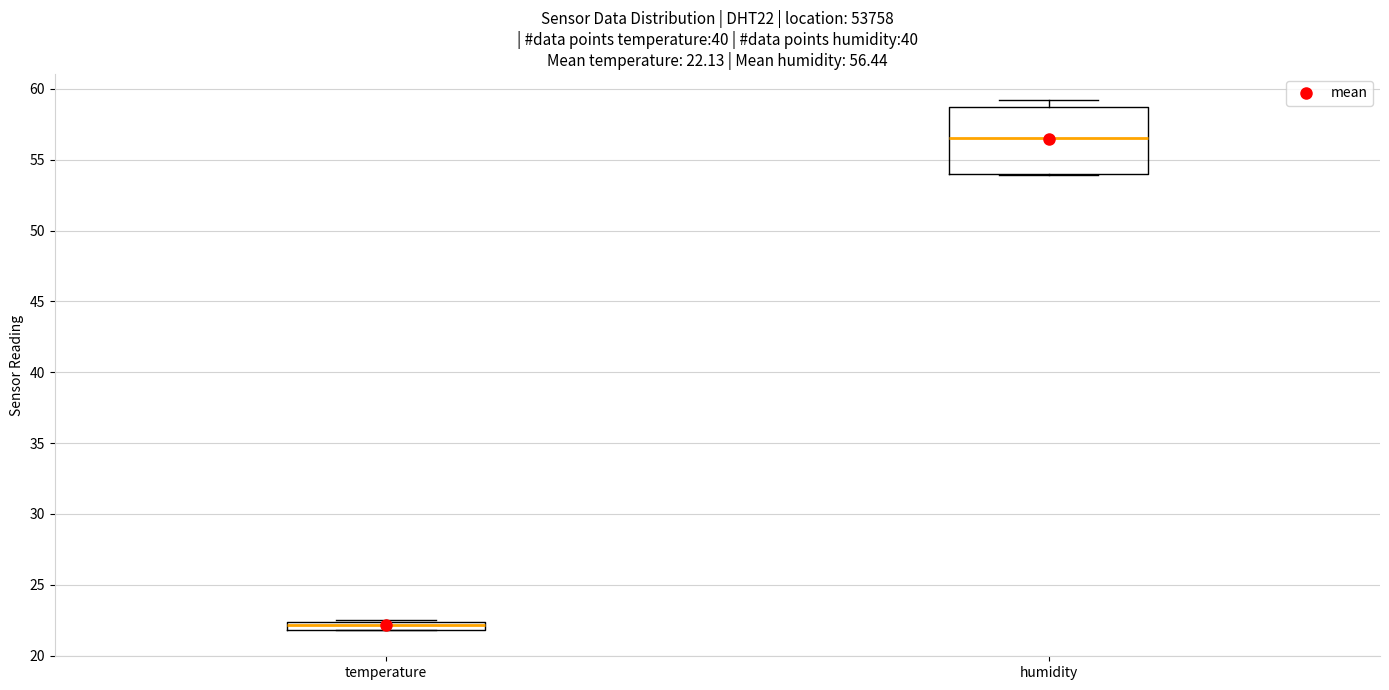

Which box has the lowest median line?

temperature